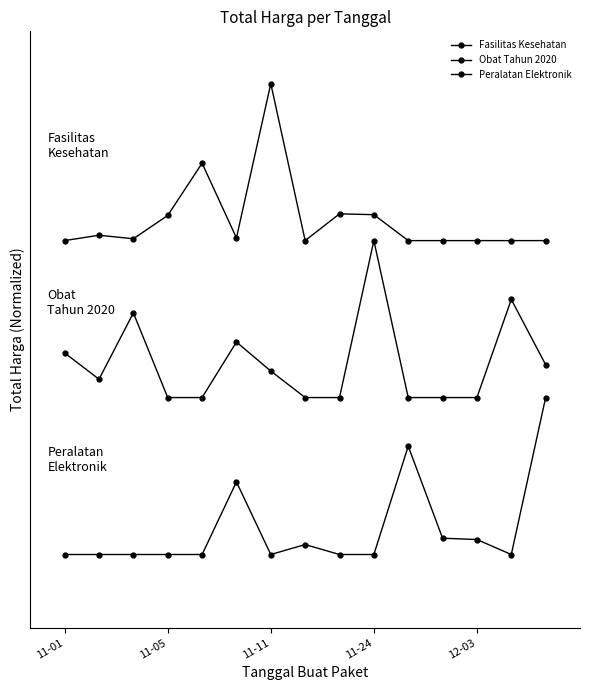

At which category does Obat Tahun 2020 reach its first local valley?

11-05